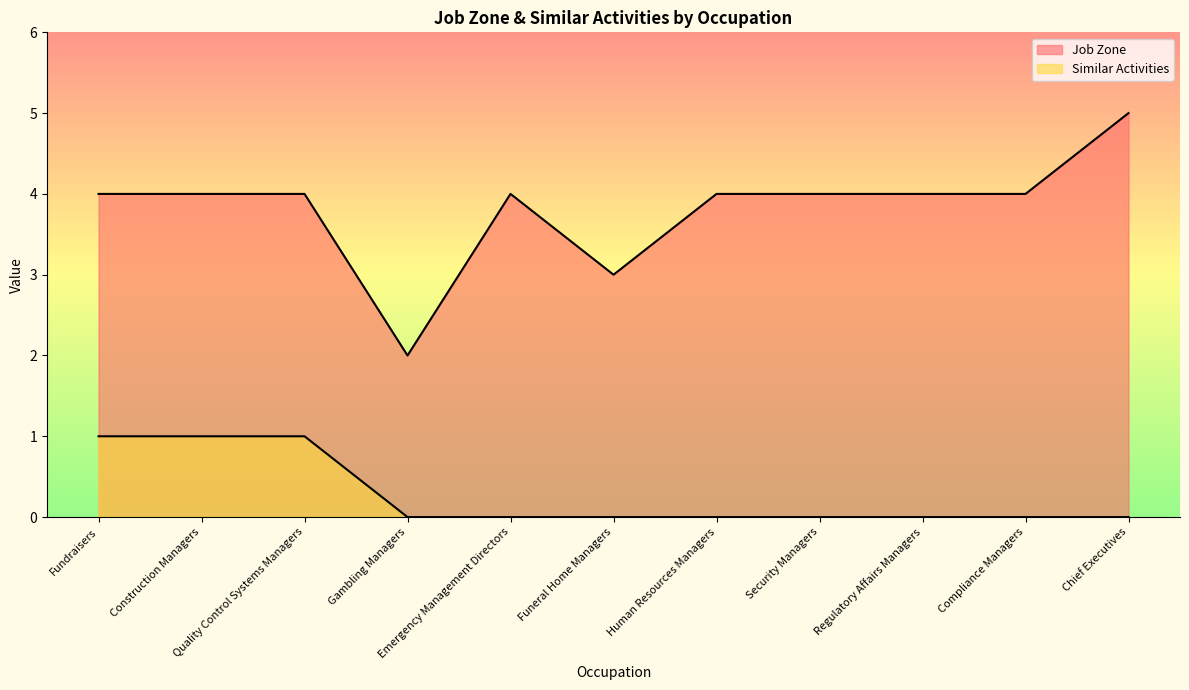

How many Job Zone values are between 4 and 5?

9